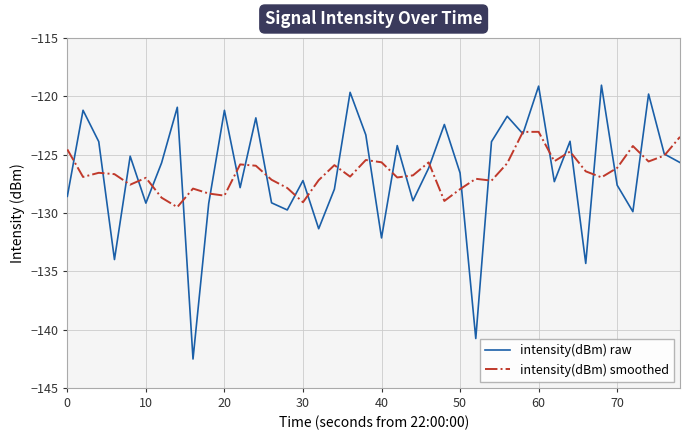

Which series has the widest spread of values?

intensity(dBm) raw